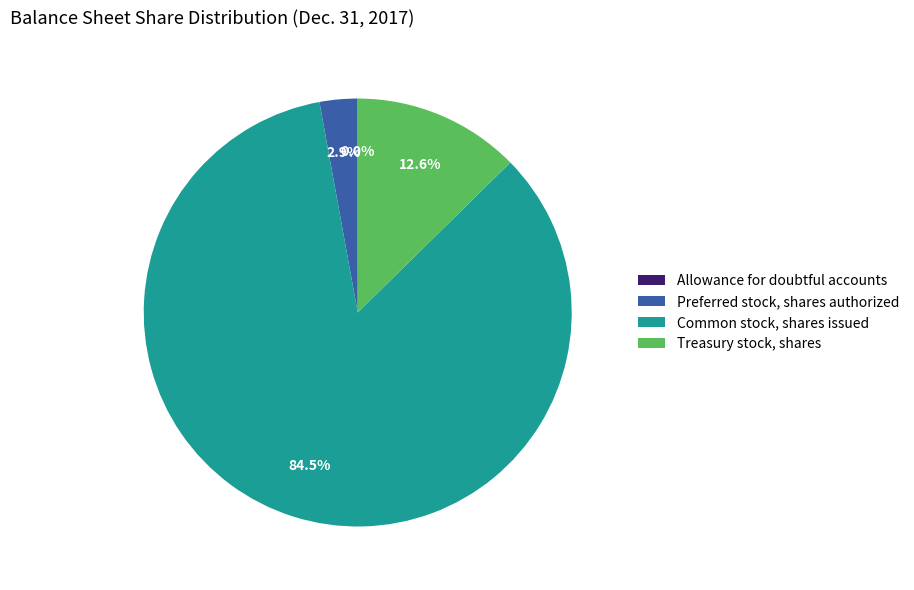

What is the largest slice in the pie chart?

Common stock, shares issued